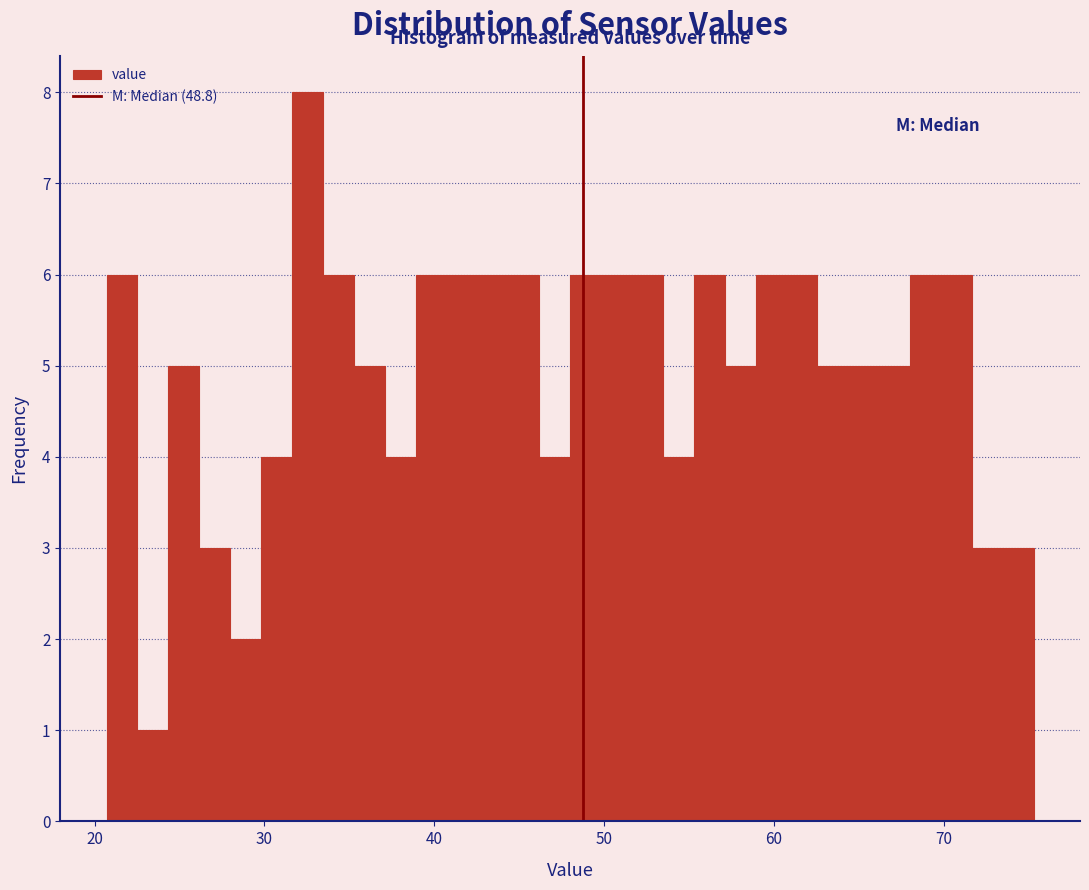

Around what value on the x-axis is the tallest bar? Give the approximate position of its centre, as read against the axis.

33